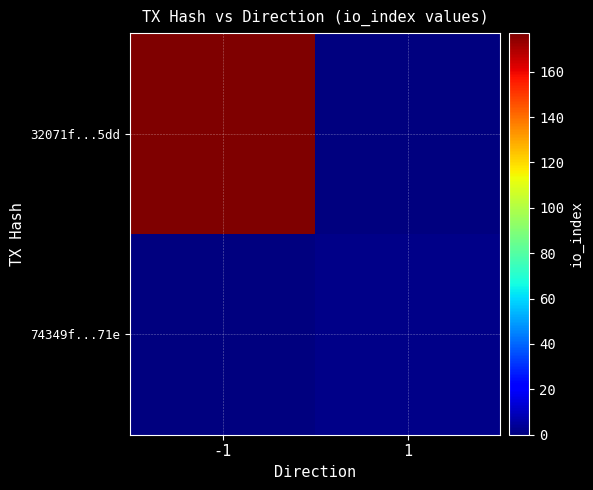

Which series has the largest total across all categories?

32071f...5dd